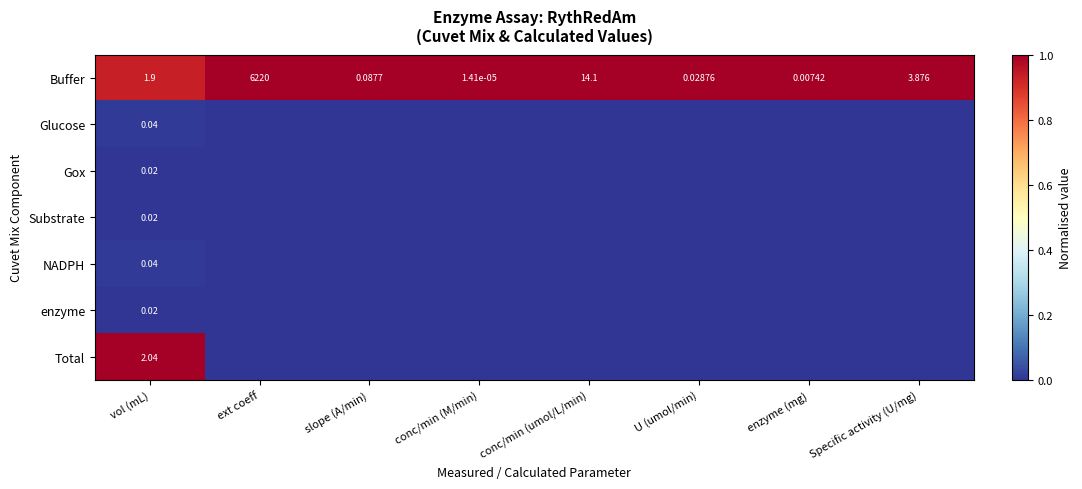

Rank the categories by Buffer value from highest to lowest.

ext coeff, conc/min (umol/L/min), Specific activity (U/mg), vol (mL), slope (A/min), U (umol/min), enzyme (mg), conc/min (M/min)